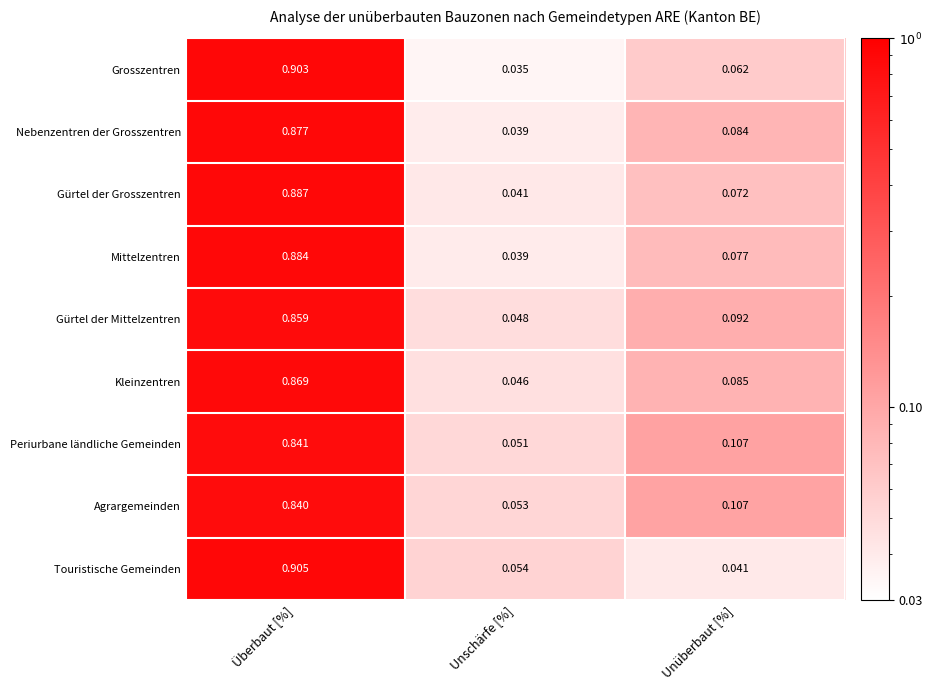

Which series changed the most between Überbaut [%] and Unschärfe [%]?

Grosszentren